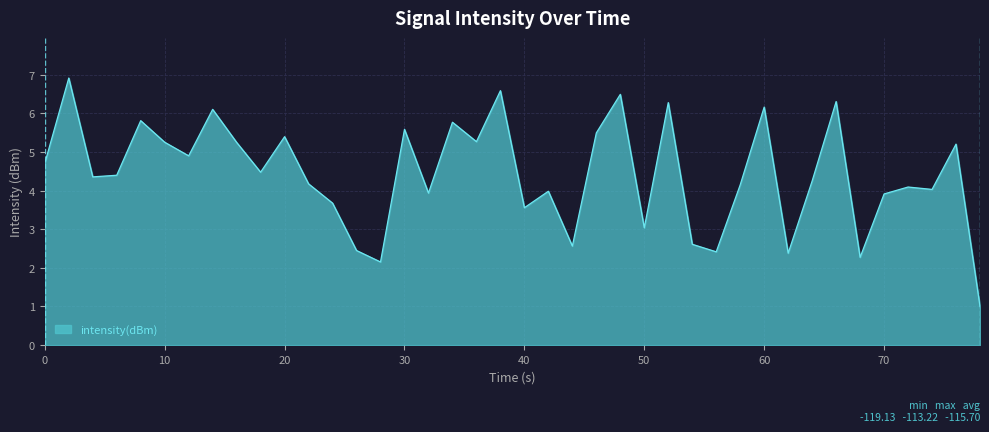

What is the smallest value displayed?

1.0